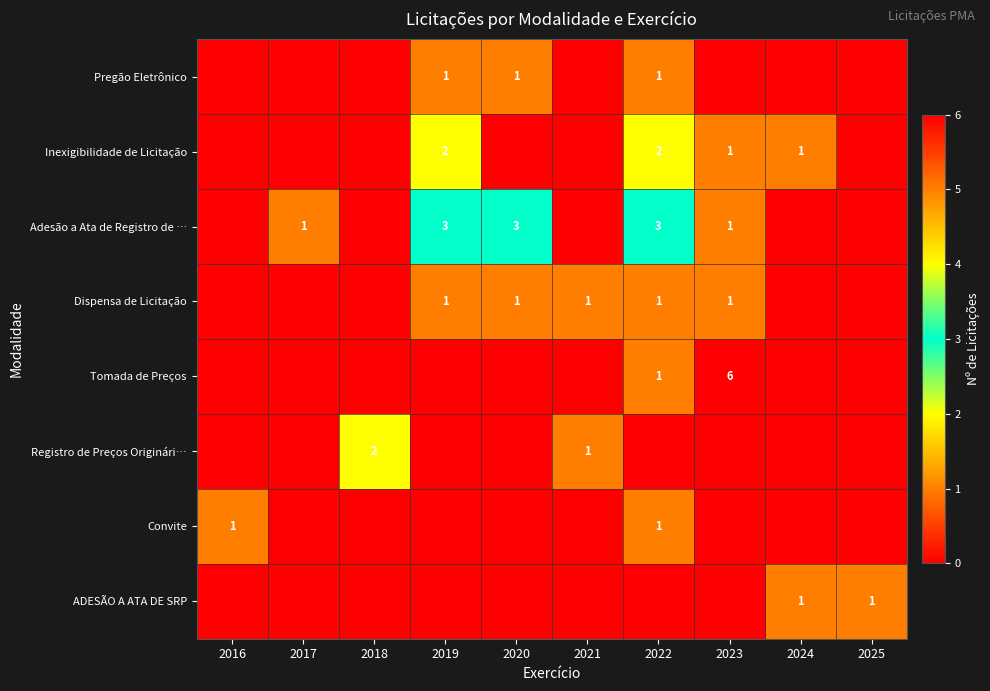

The Inexigibilidade de Licitação series shows 3 at 2022. True or false?

False